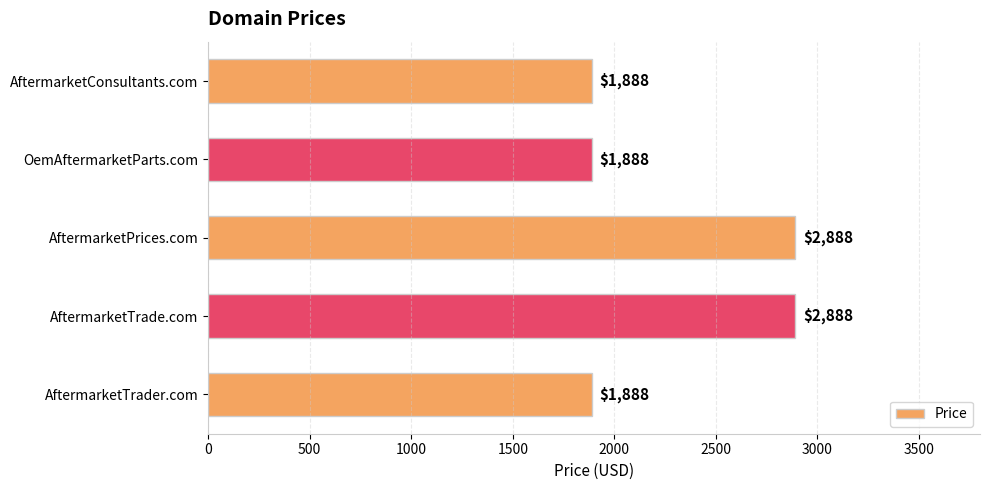

How many values are between 1888 and 2888?

5